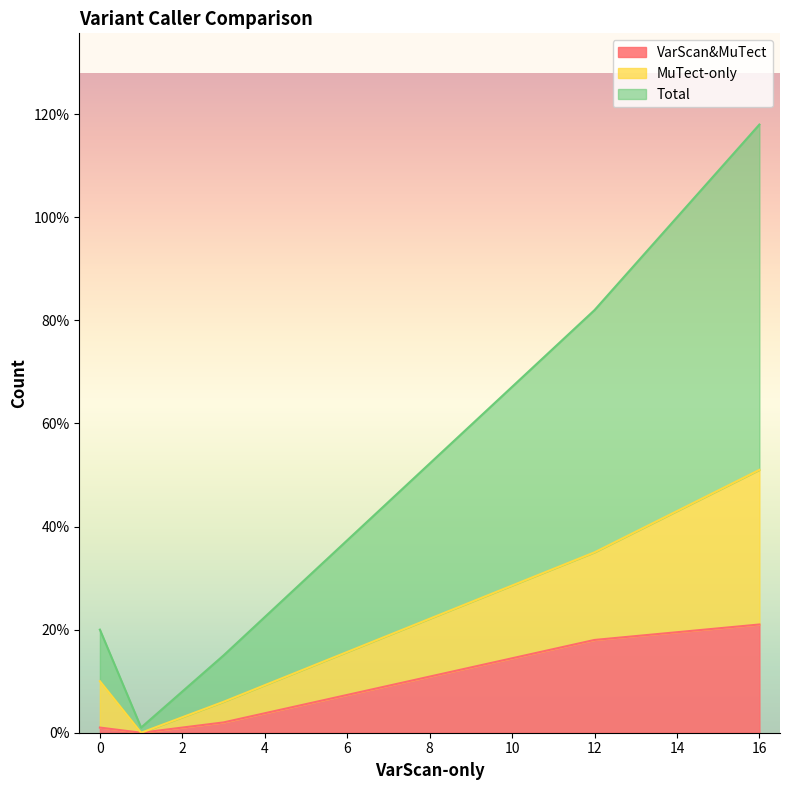

Which series has the widest spread of values?

Total